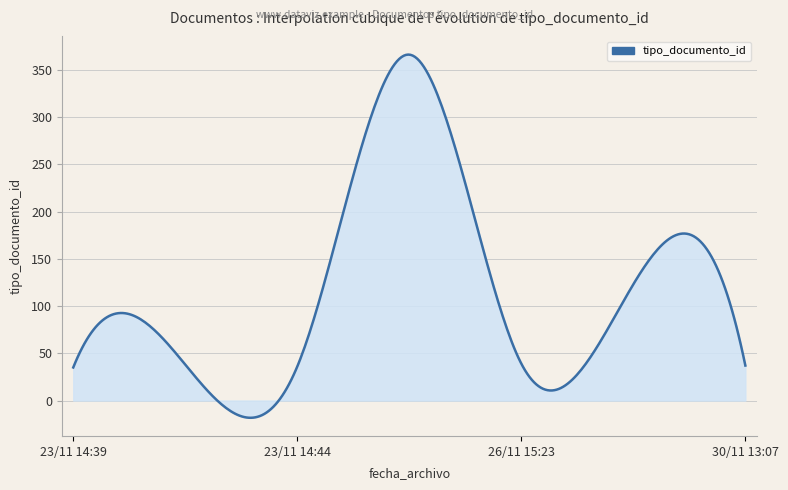

How many lines are shown in the chart?

1